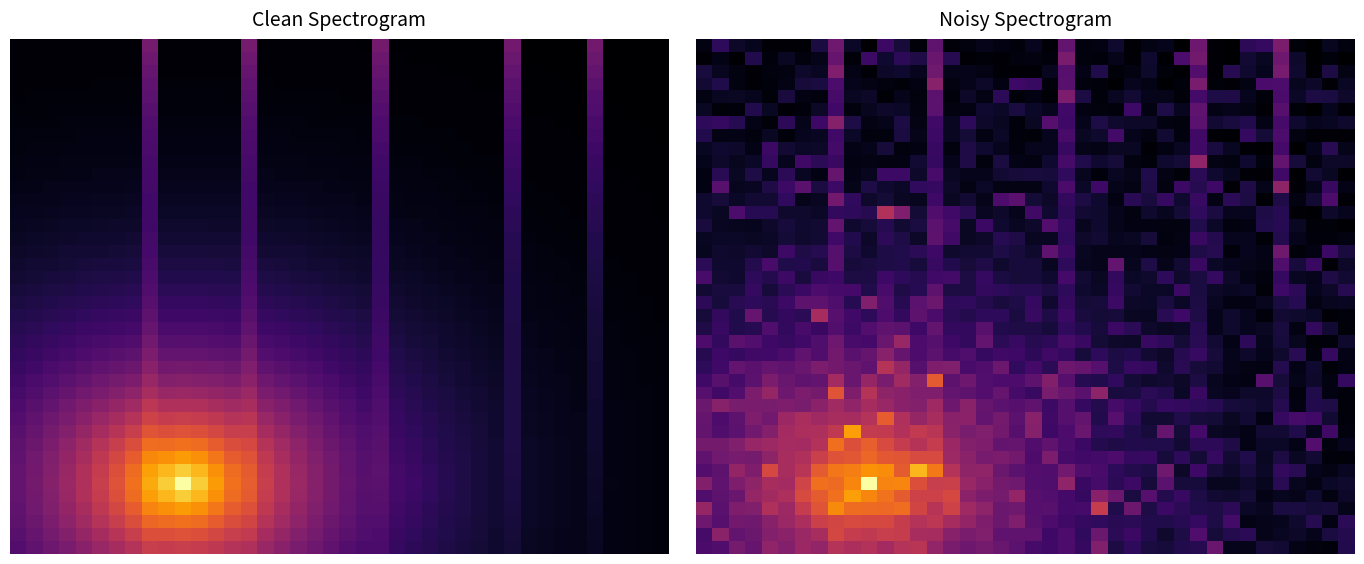

How many series are shown in this chart?

40